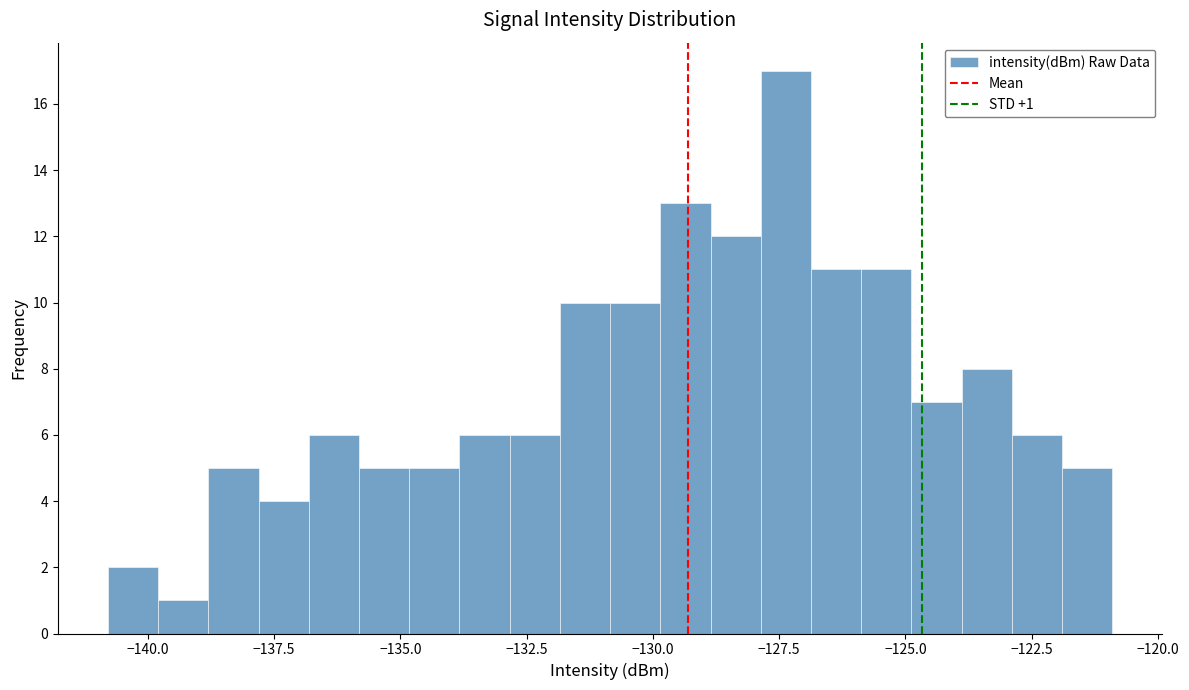

Around what value on the x-axis is the tallest bar? Give the approximate position of its centre, as read against the axis.

-127.5